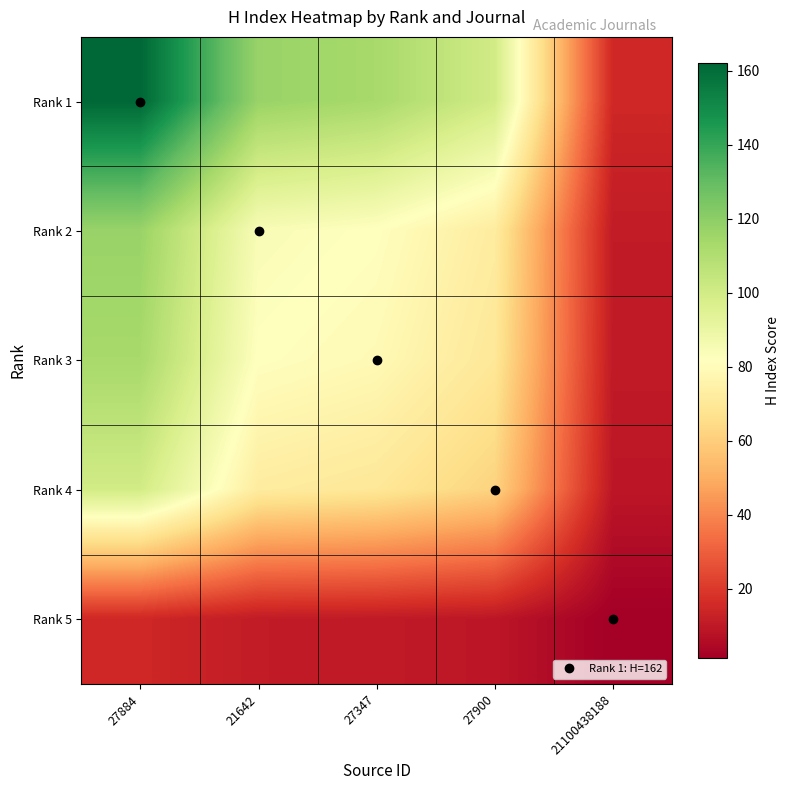

How many categories are shown in the chart?

5